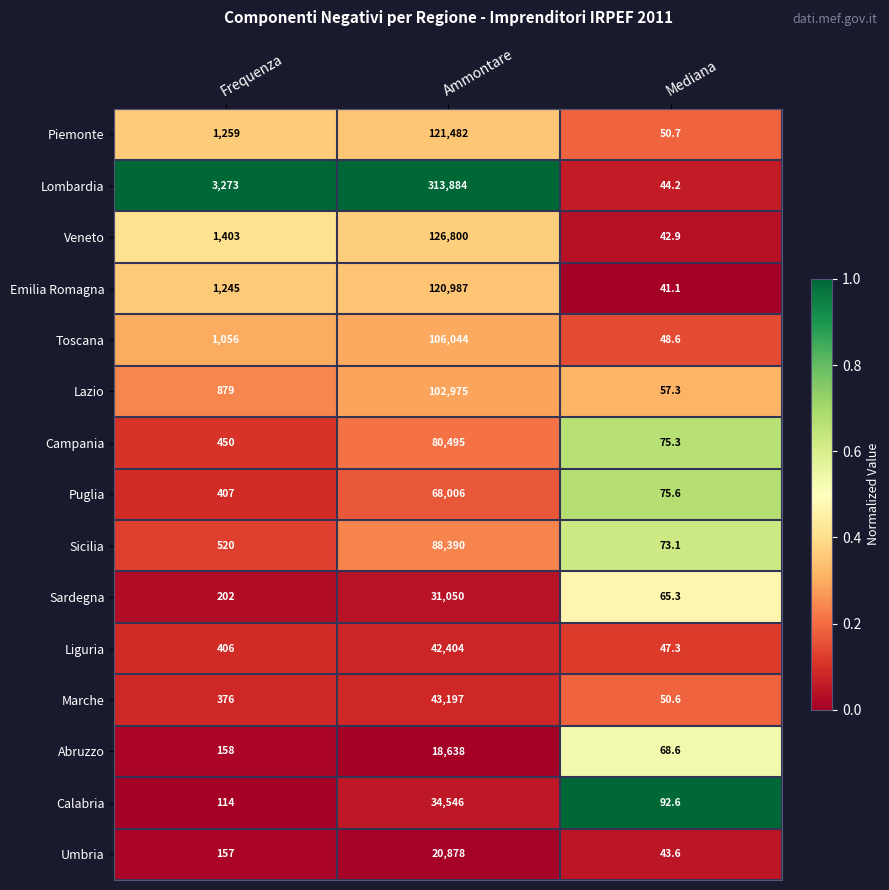

Which category has the lowest value across all series?

Mediana